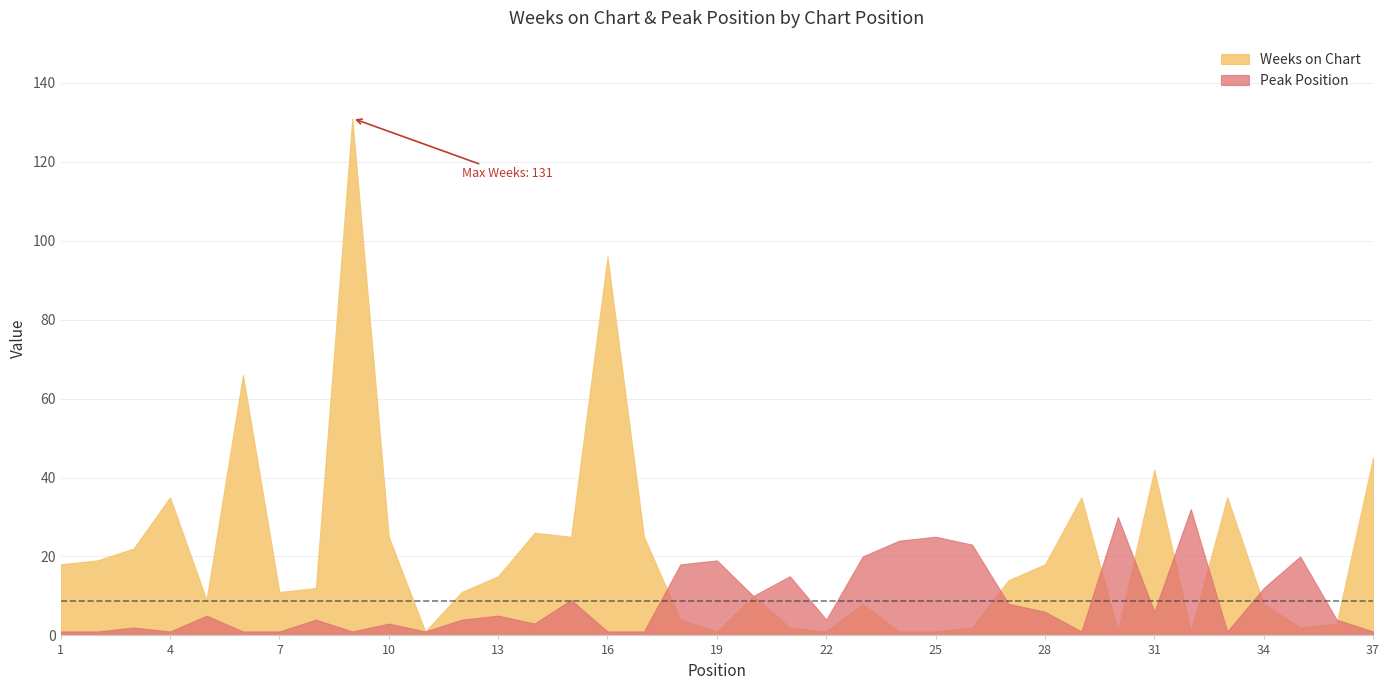

Where is the first local minimum for Weeks on Chart?

5